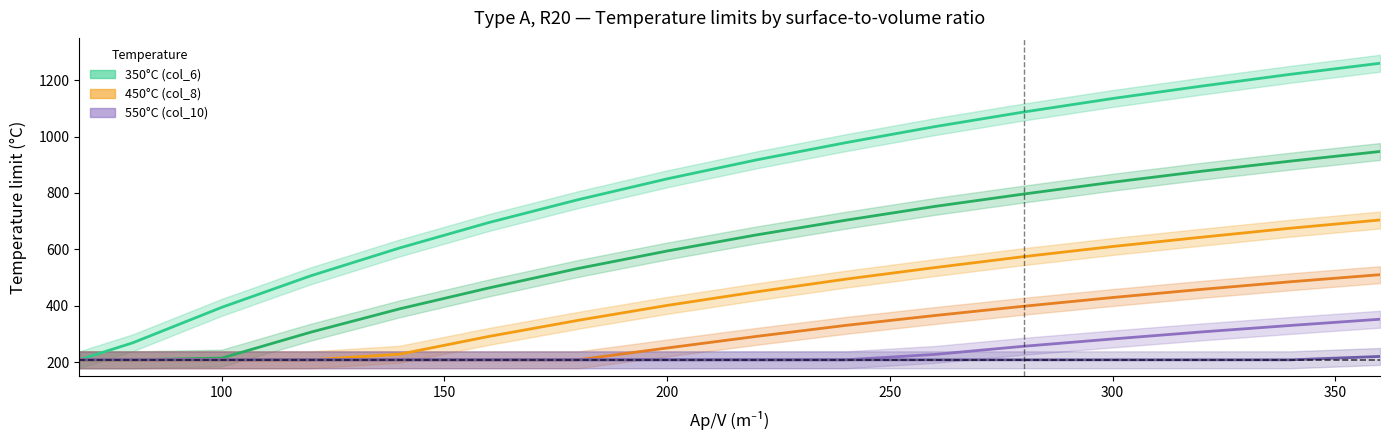

Which series has the largest range (max minus min)?

col_6 (350C) line